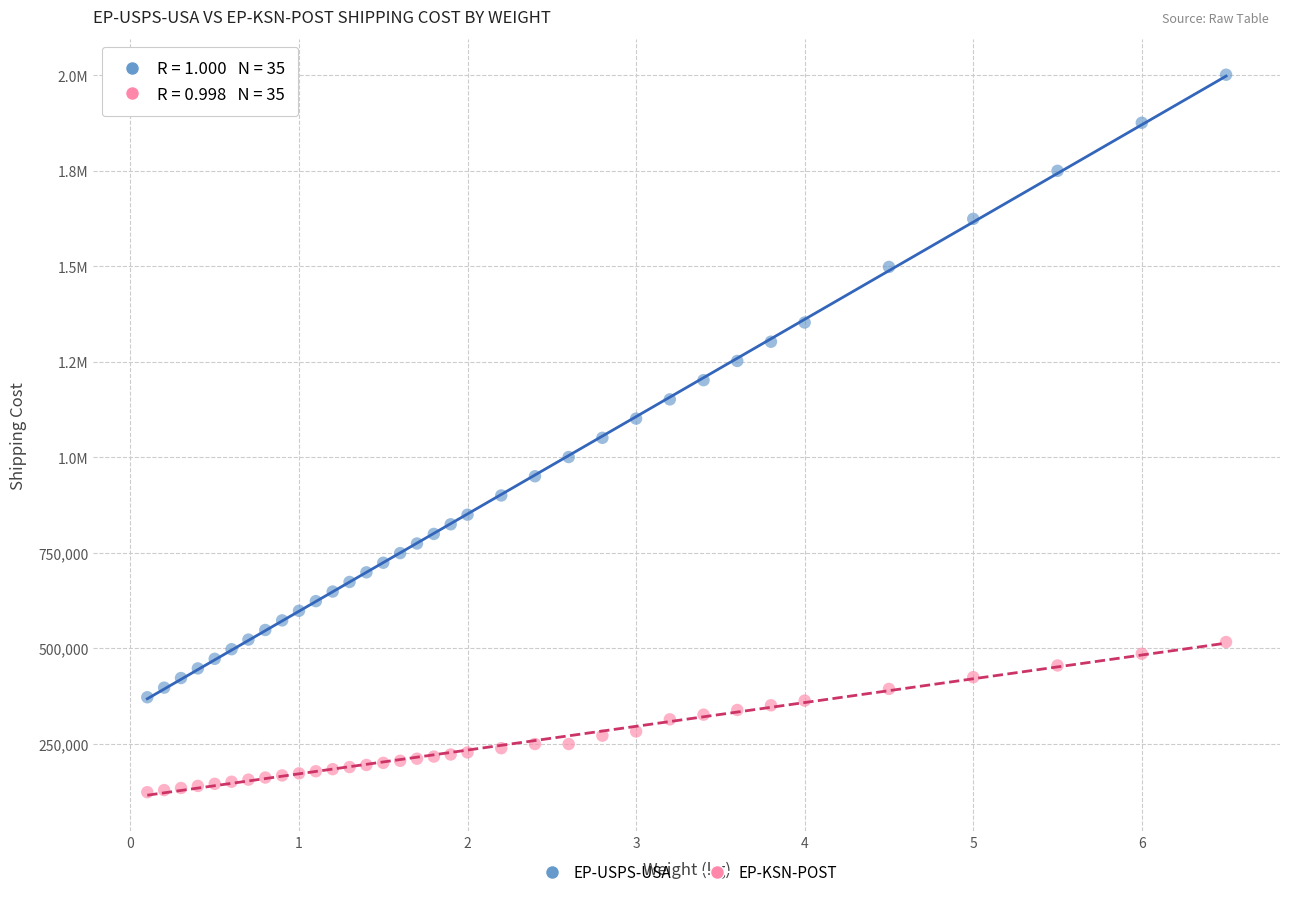

What are all the series names shown in the legend?

EP-USPS-USA, EP-KSN-POST